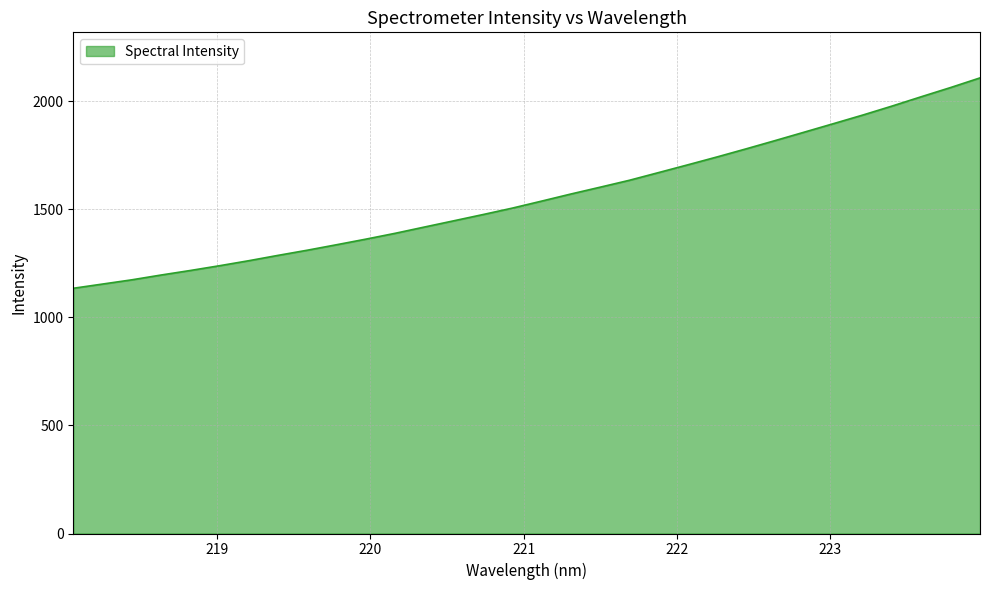

Does the chart display data point markers on the line(s)?

No